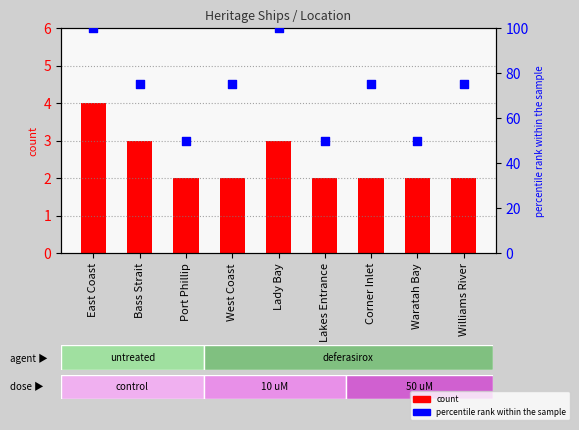

What are all the series names shown in the legend?

count, percentile rank within the sample